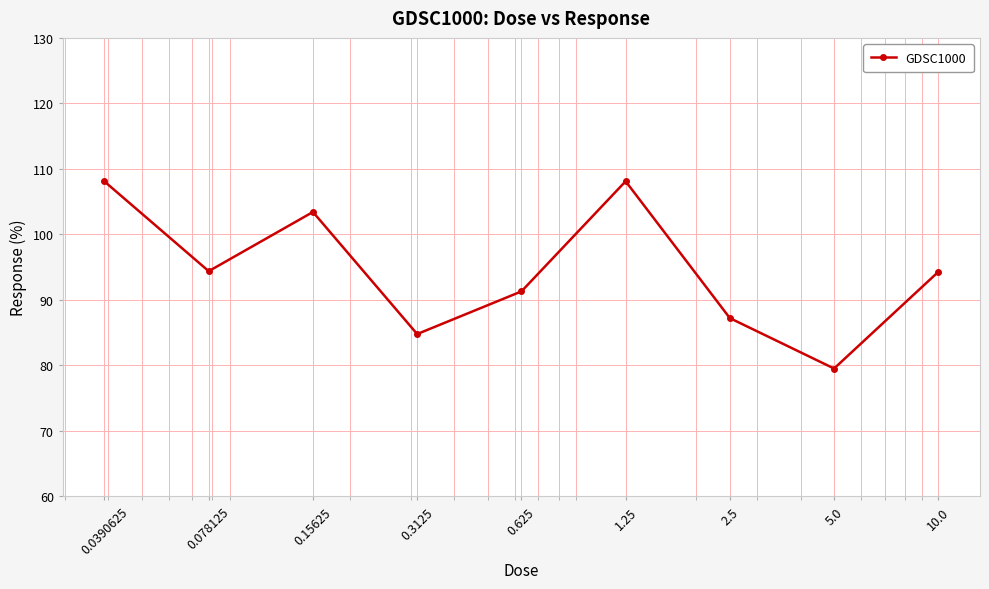

How many values exceed 94?

5